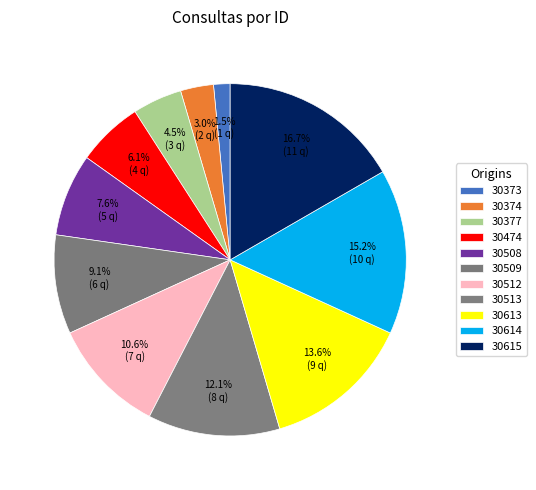

Does 30474 represent more than half of the total?

No